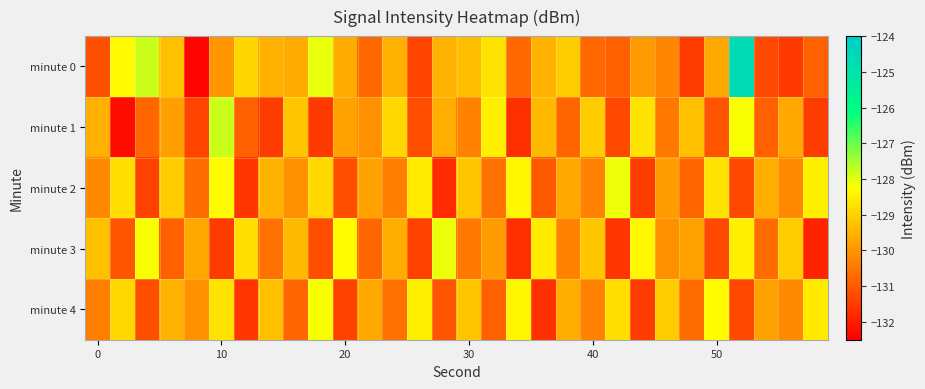

List the series in order of their peak value, lowest first.

minute 4, minute 2, minute 3, minute 1, minute 0